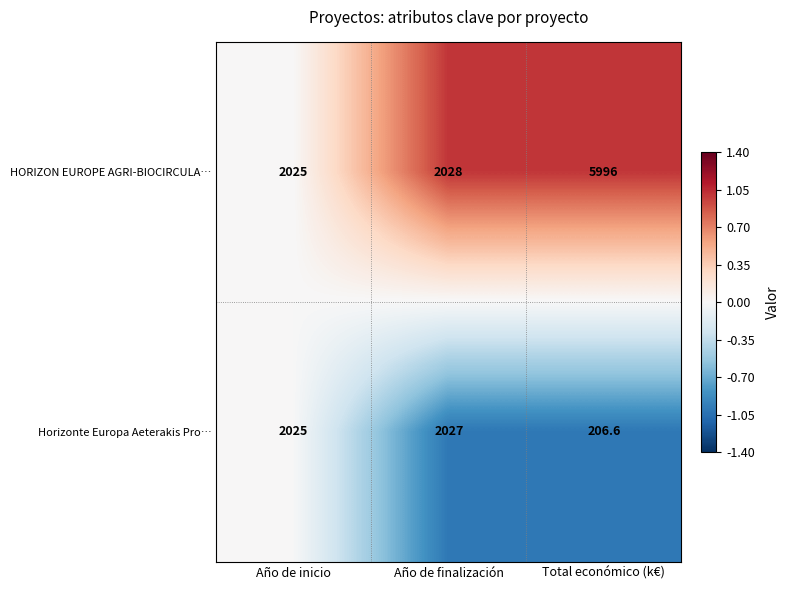

Reading left to right, what are all the values shown in this chart?

HORIZON EUROPE AGRI-BIOCIRCULA…: 2025.0	2028.0	5996.0
Horizonte Europa Aeterakis Pro…: 2025.0	2027.0	206.6